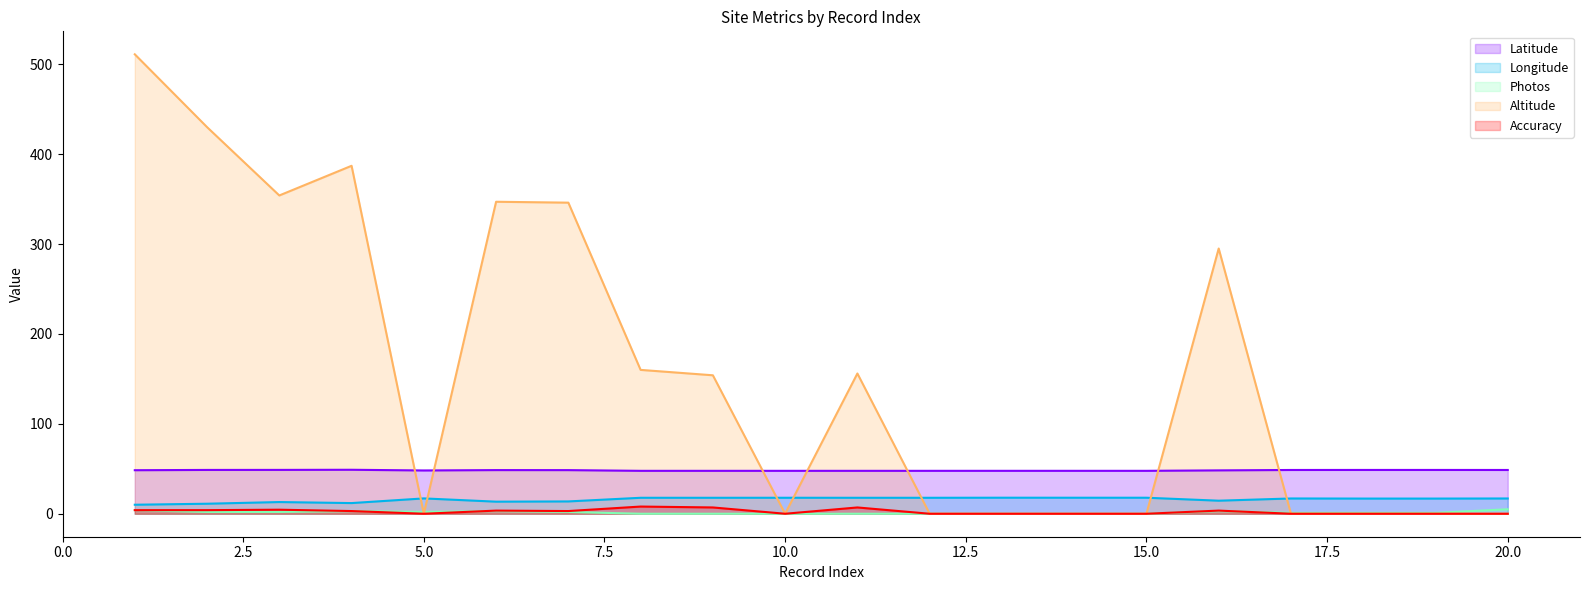

True or false: Accuracy has more than 2 interior local peaks.

True